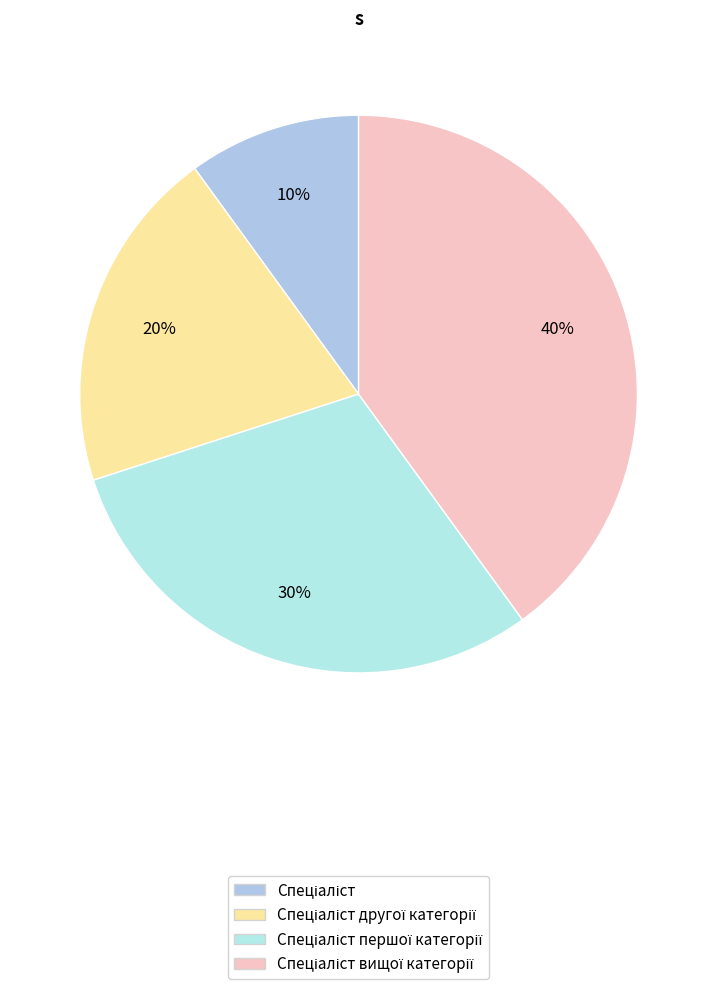

To the nearest percent, what portion does Спеціаліст першої категорії represent?

30%